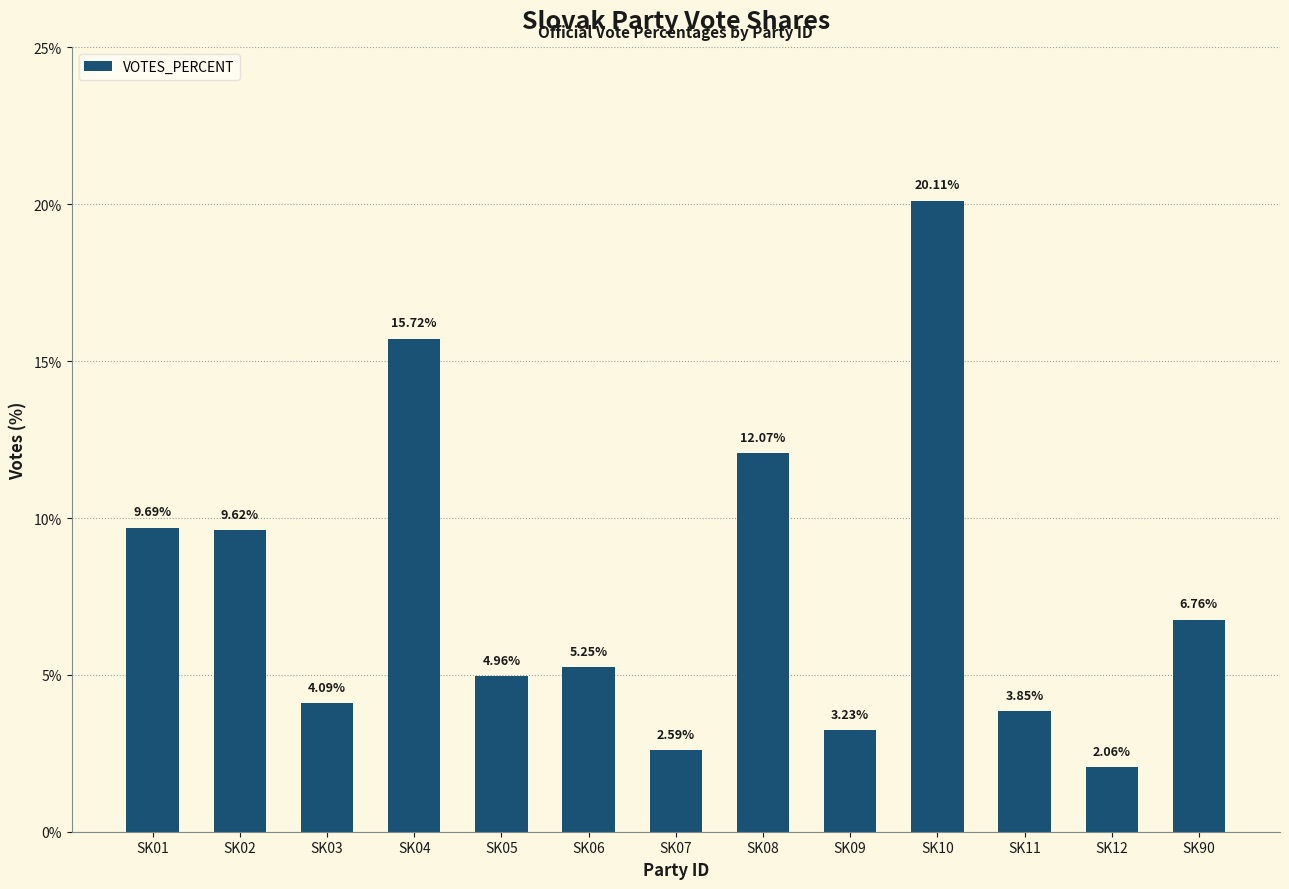

What is the sum of the values at SK07 and SK02?

12.2